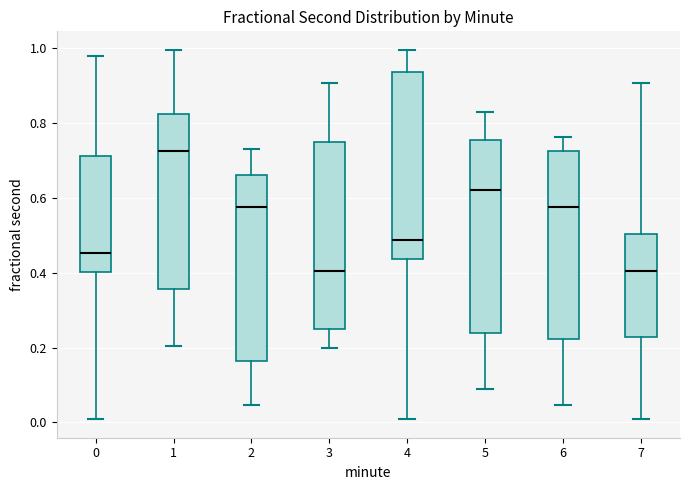

Reading left to right, transcribe this box plot: for each box, give where its median line is, the range the box spans, and where its two whiskers end, as read against the y-axis. The values are not printed on the chart, so give them approximately, as read against the axis.

0: median 0.46, box 0.40 to 0.72, whiskers 0.00 to 0.98
1: median 0.72, box 0.36 to 0.82, whiskers 0.20 to 1.00
2: median 0.58, box 0.16 to 0.66, whiskers 0.04 to 0.72
3: median 0.40, box 0.24 to 0.74, whiskers 0.20 to 0.90
4: median 0.48, box 0.44 to 0.94, whiskers 0.00 to 1.00
5: median 0.62, box 0.24 to 0.76, whiskers 0.08 to 0.82
6: median 0.58, box 0.22 to 0.72, whiskers 0.04 to 0.76
7: median 0.40, box 0.22 to 0.50, whiskers 0.00 to 0.90